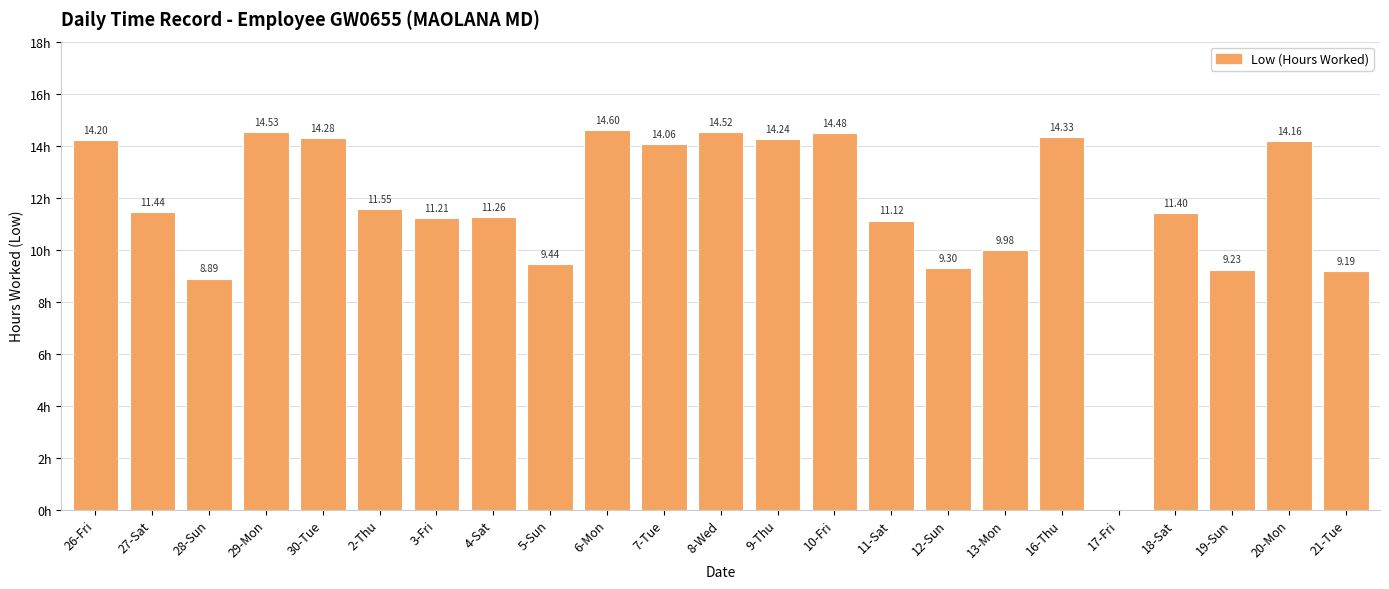

Between 26-Fri and 29-Mon, which is larger?

29-Mon